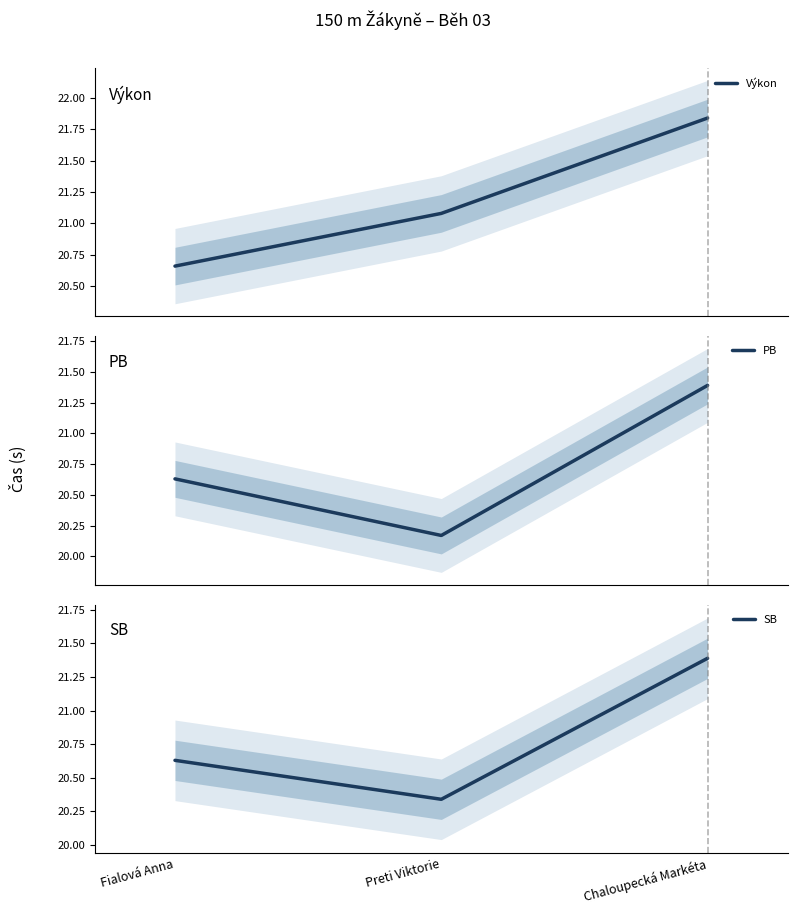

What is the label of the 3rd point from the left?

Chaloupecká Markéta